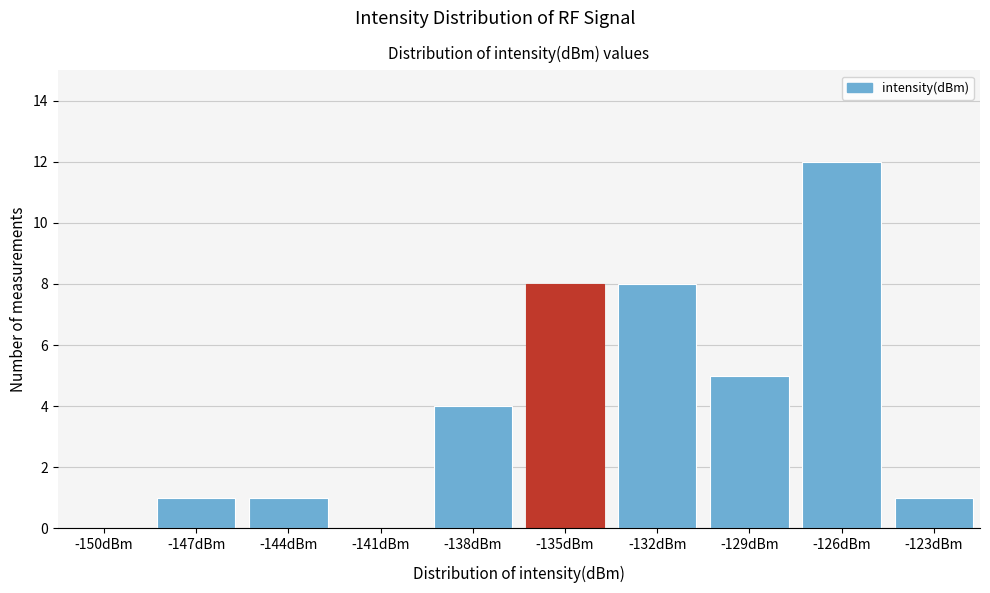

Reading right to left, list all the values displayed in this chart.

-123dBm=1	-126dBm=12	-129dBm=5	-132dBm=8	-135dBm=8	-138dBm=4	-141dBm=0	-144dBm=1	-147dBm=1	-150dBm=0